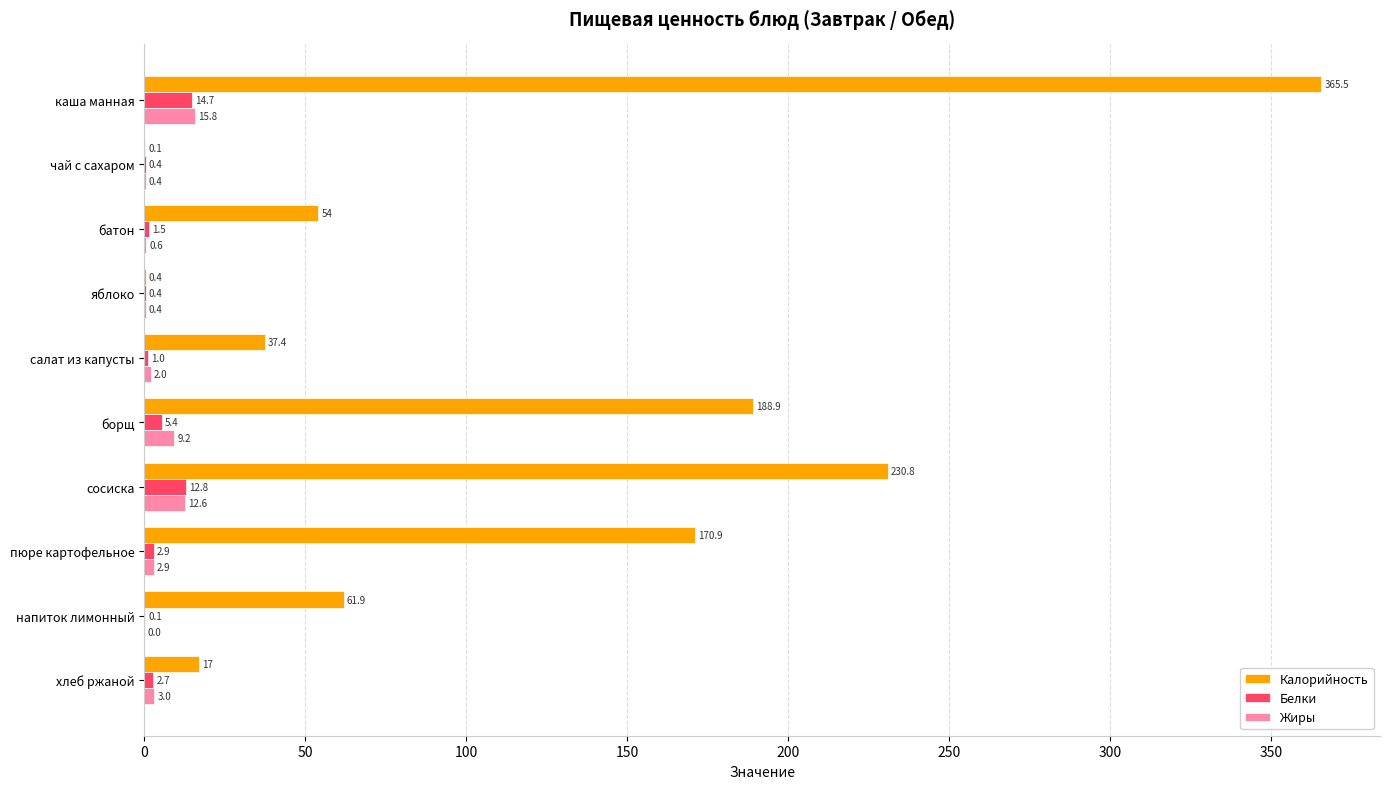

What is the highest value of the Белки series?

14.7